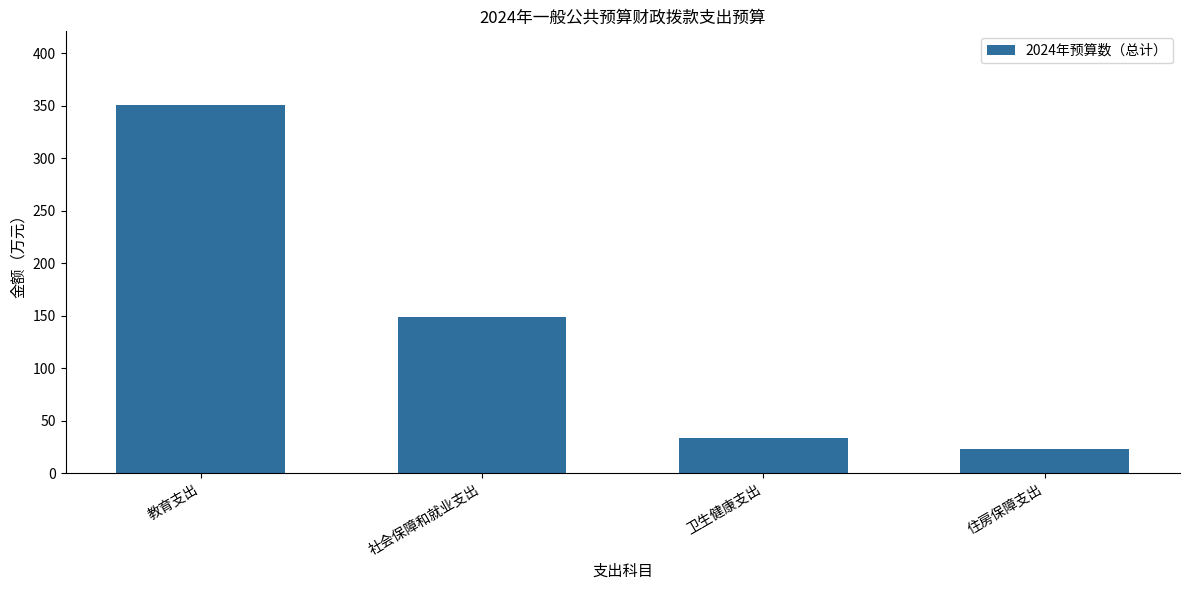

At which category does the chart reach its minimum across all series?

住房保障支出